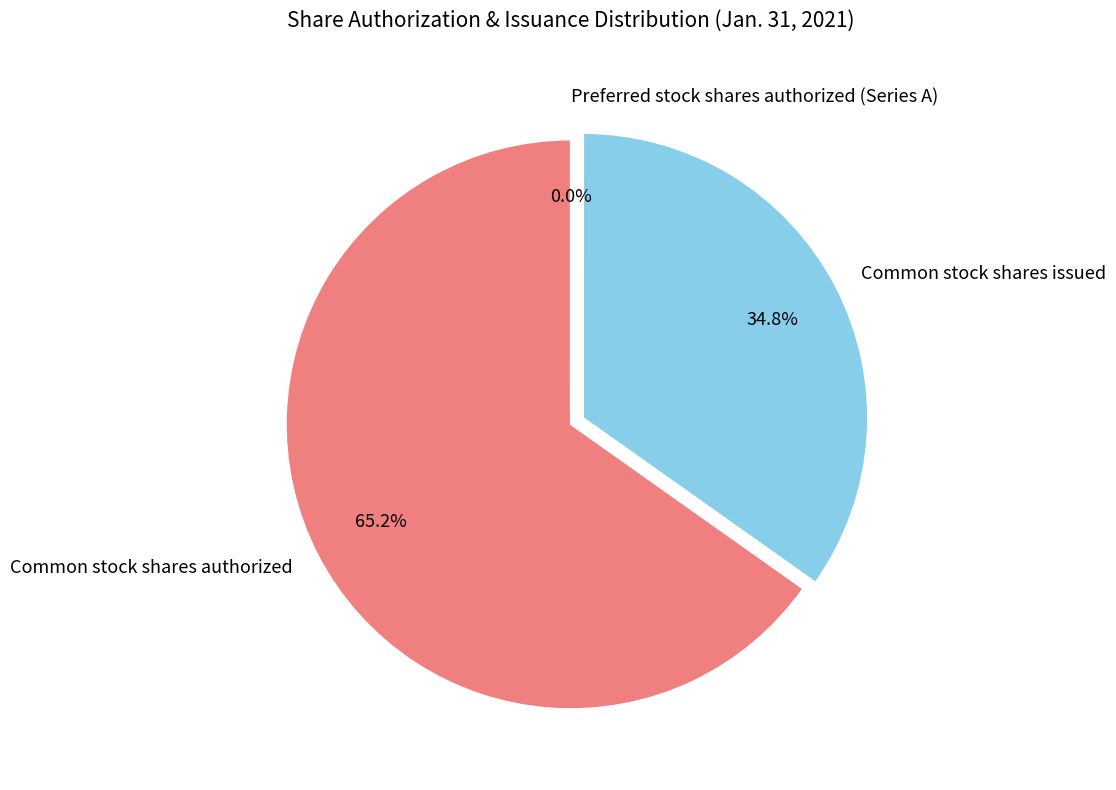

True or false: Common stock shares authorized accounts for 70% of the total.

False